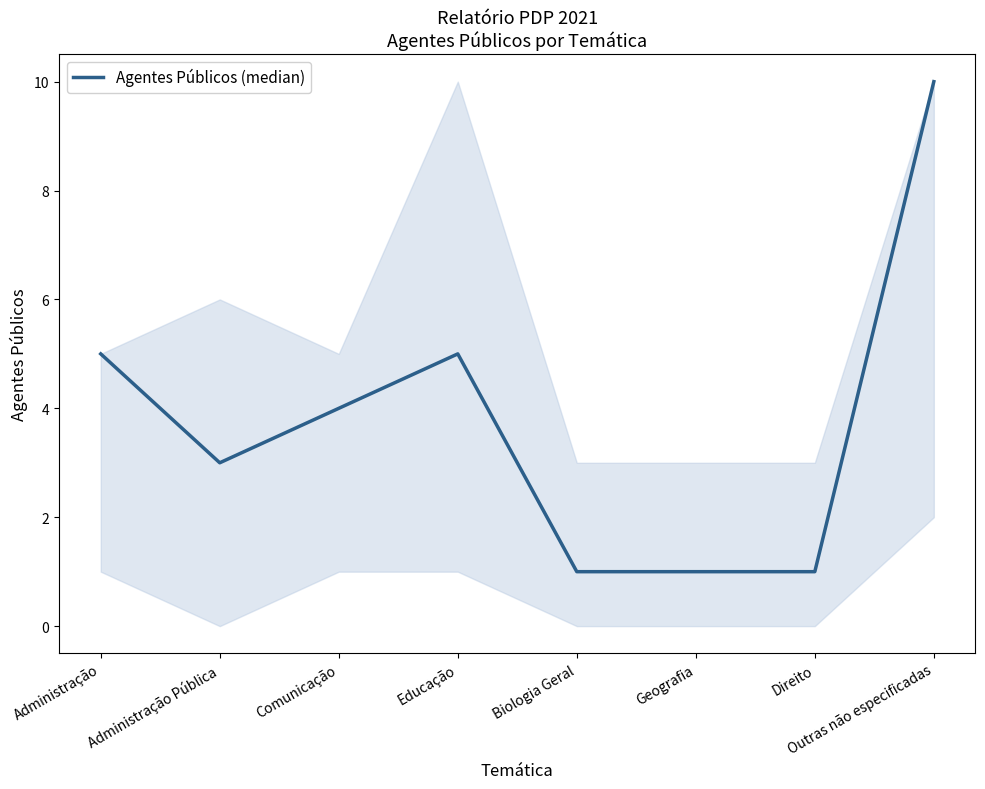

What is the change in value from Educação to Biologia Geral?

-4